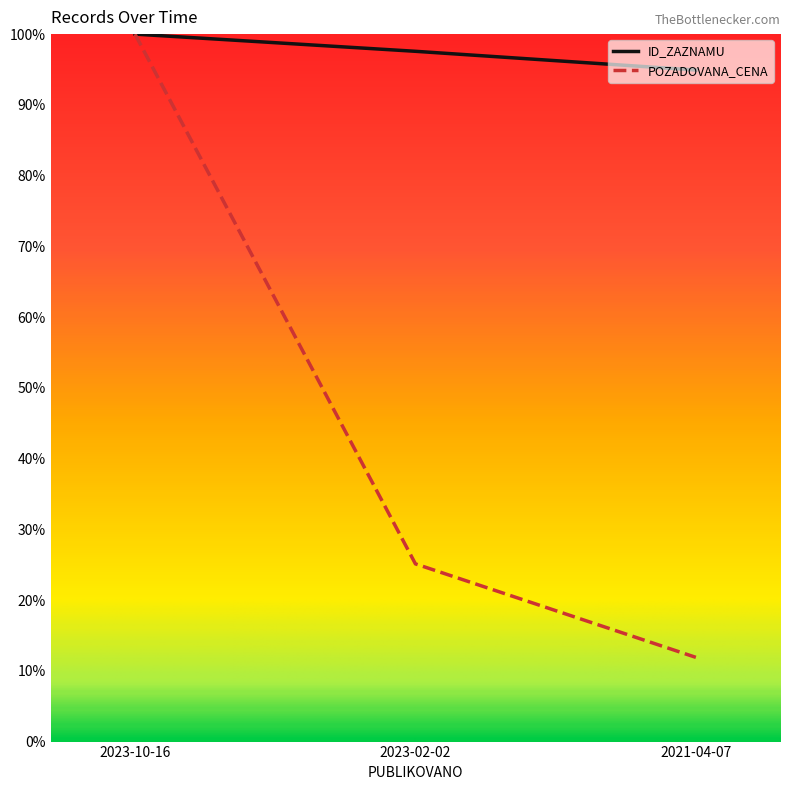

Which category has the highest value across all series?

2023-10-16